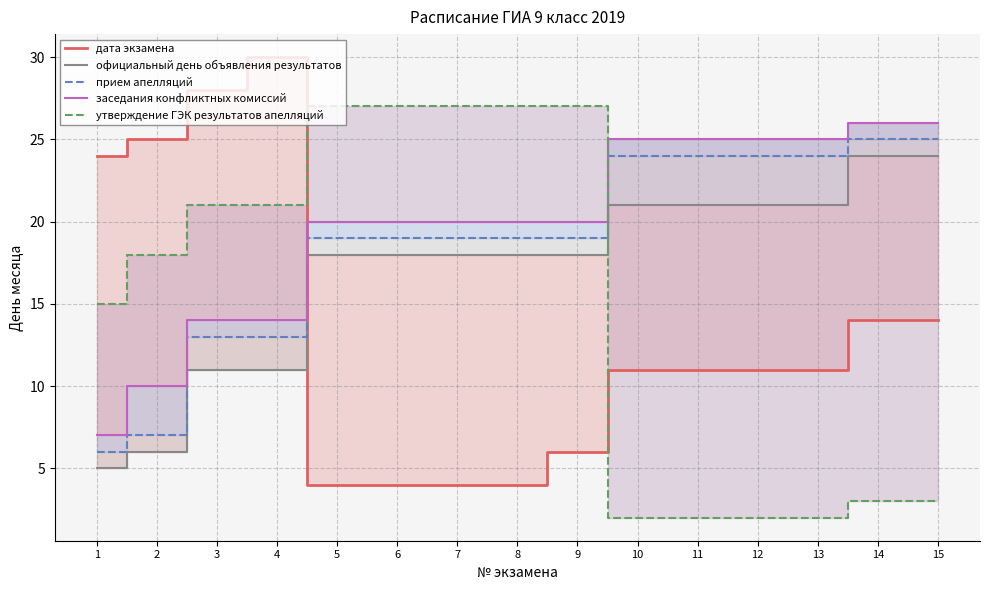

At which category is the sum across all series the highest?

14